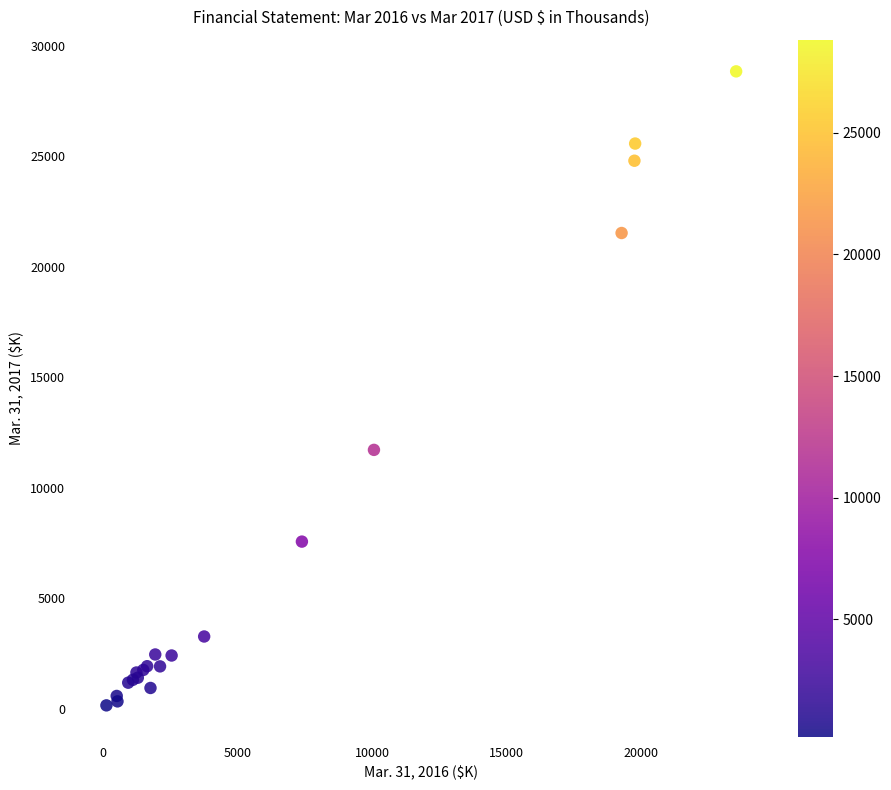

What Y value in the scatter plot is closest to 14492?

11709